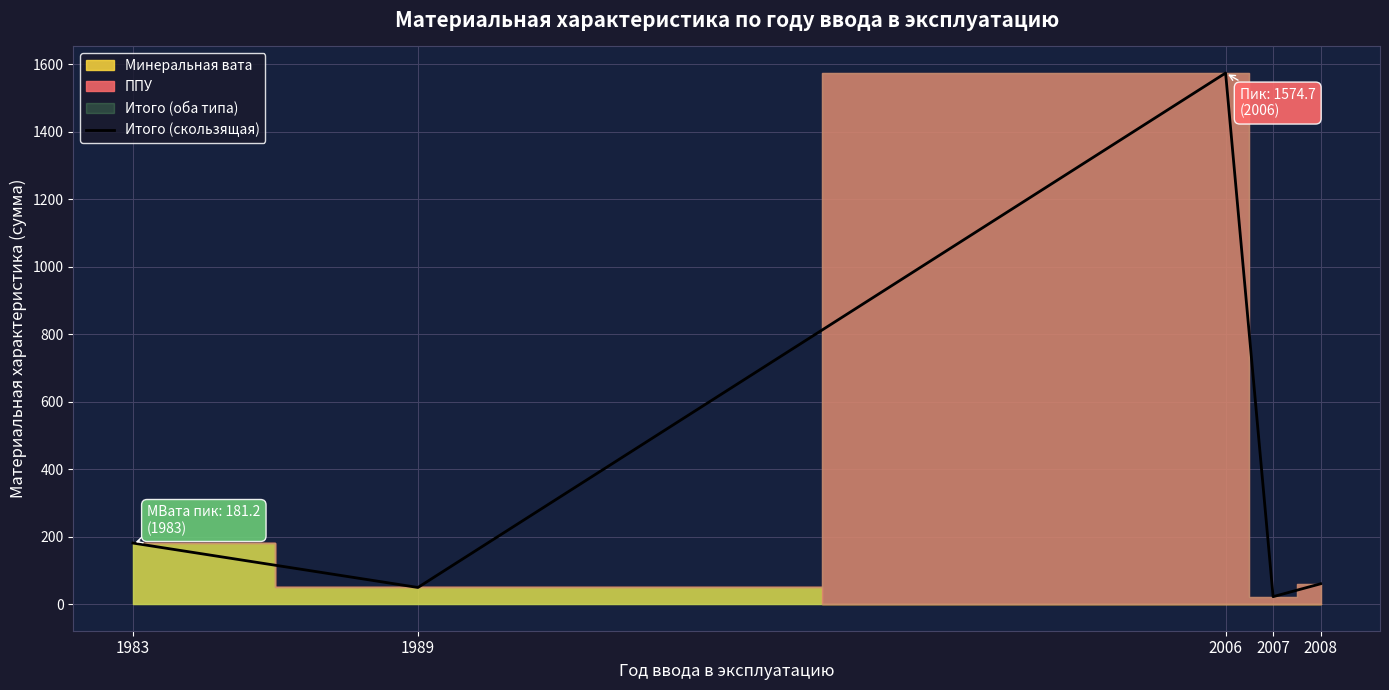

What is the value of the 5th point from the left?

60.4